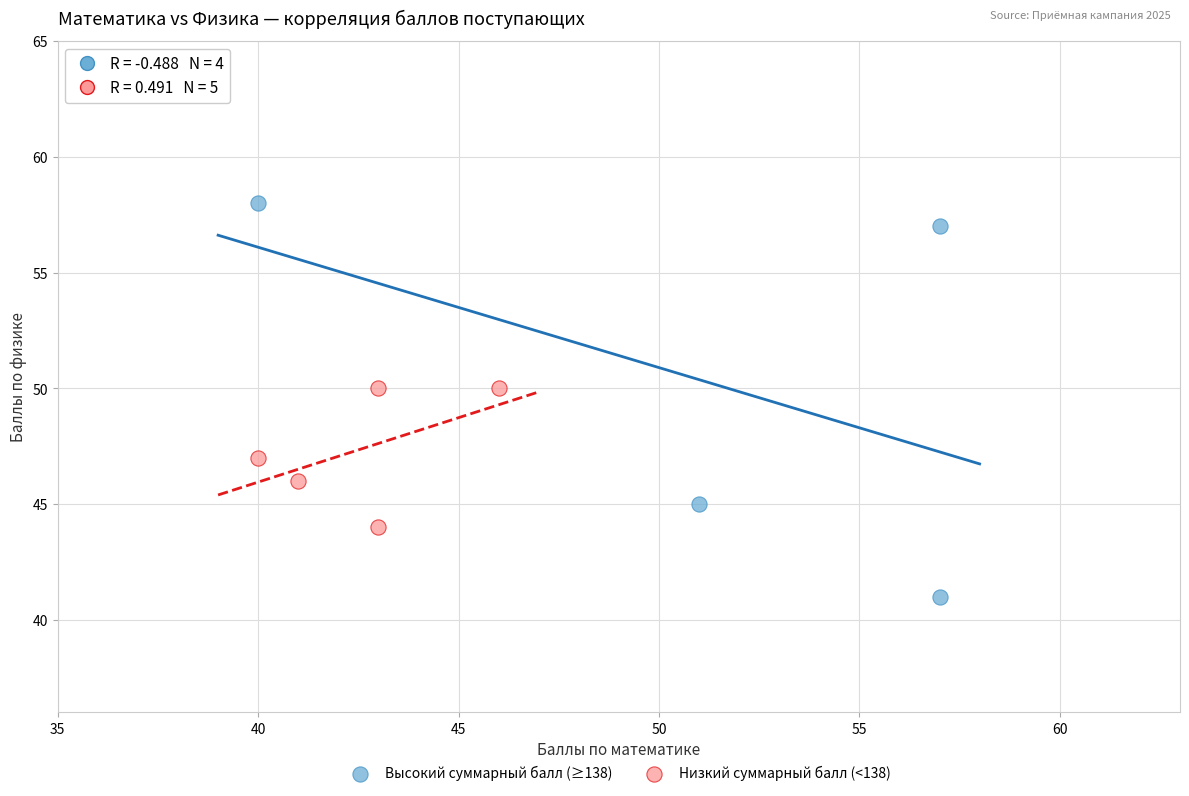

Which series reaches the minimum Y coordinate?

Высокий суммарный балл (≥138)